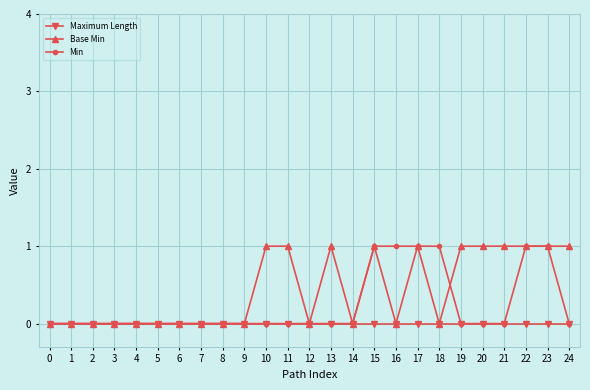

Between 17 and 20, which series saw the biggest shift?

Min